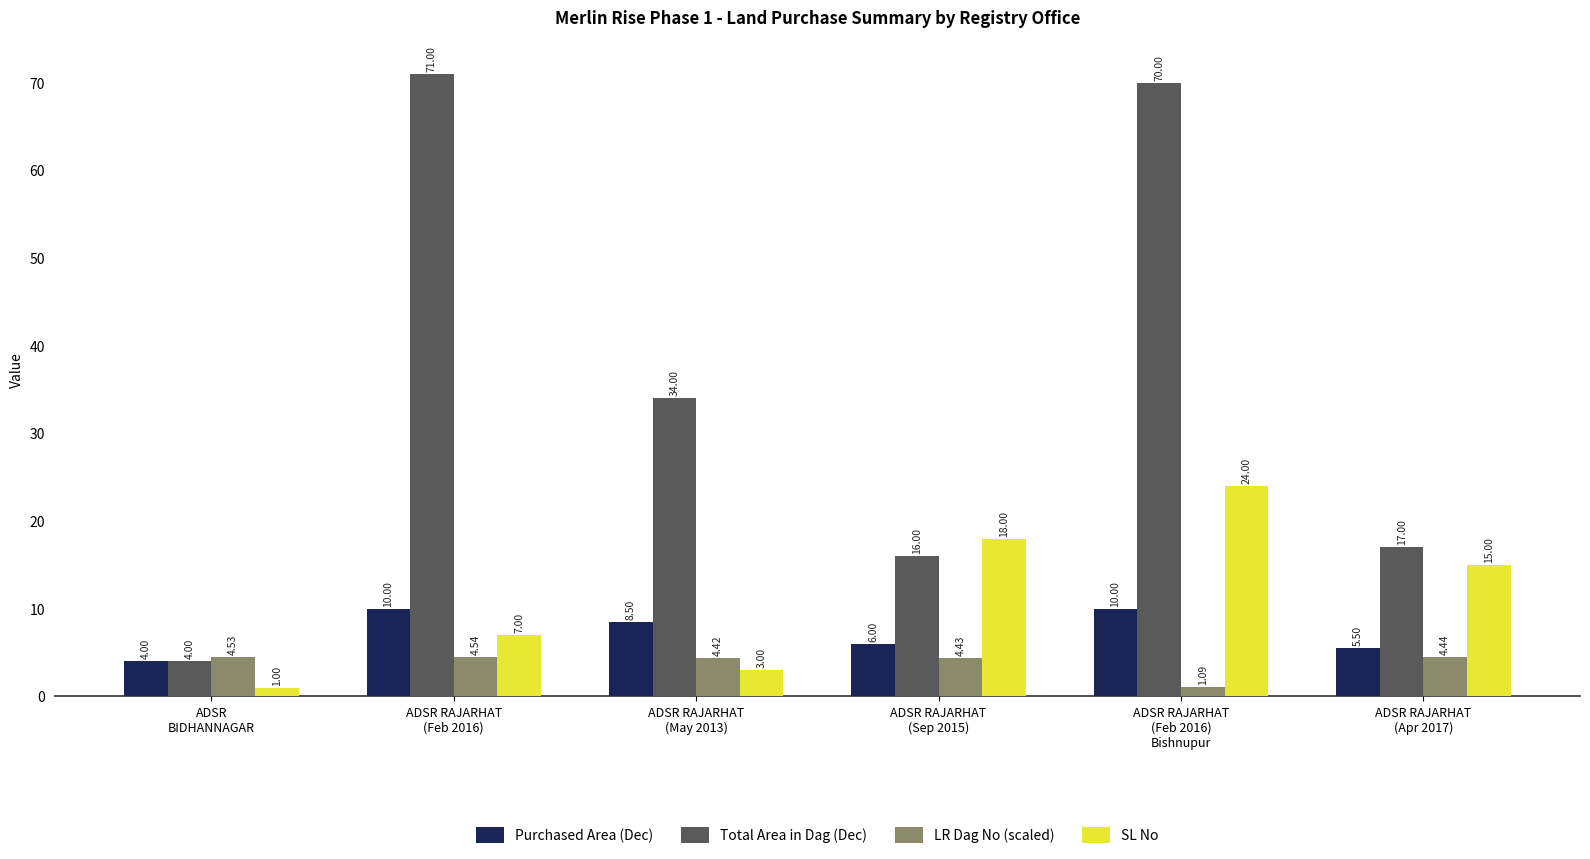

What is the difference between the Purchased Area (Dec) values at ADSR RAJARHAT
(May 2013) and ADSR RAJARHAT
(Sep 2015)?

2.5